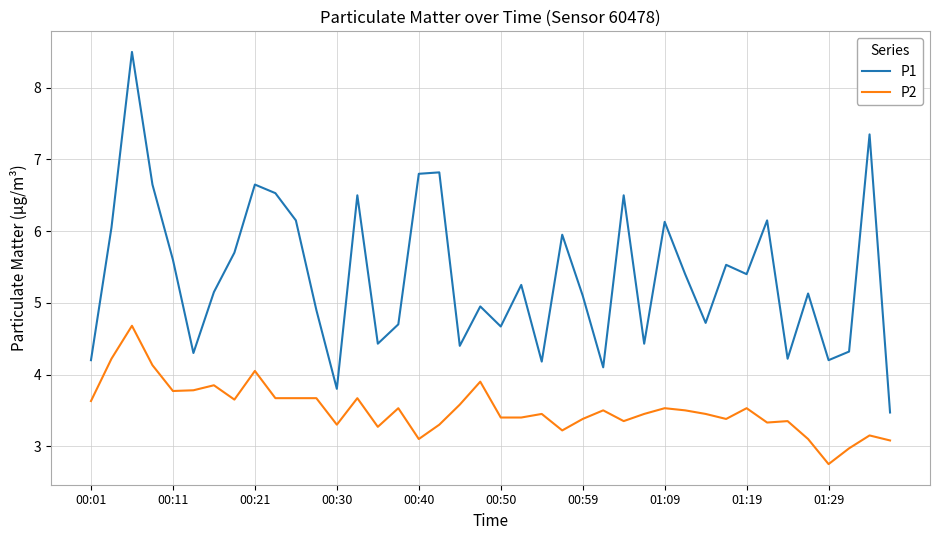

Which series has the widest spread of values?

P1